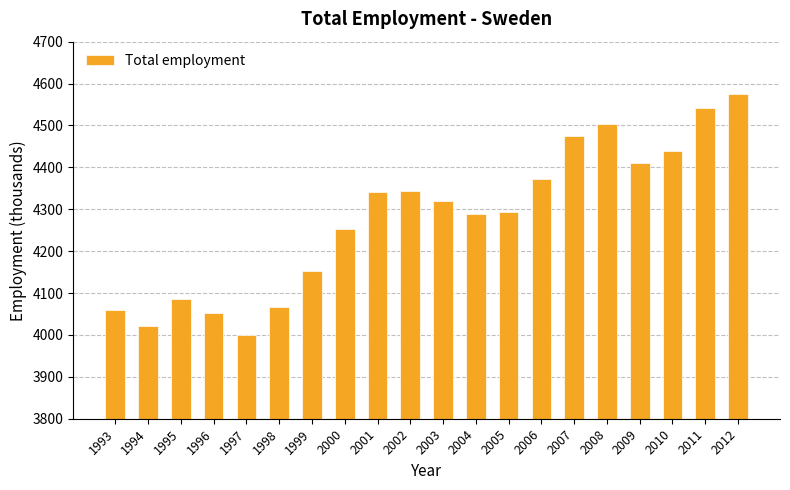

What is the minimum value shown in the chart?

3999.8